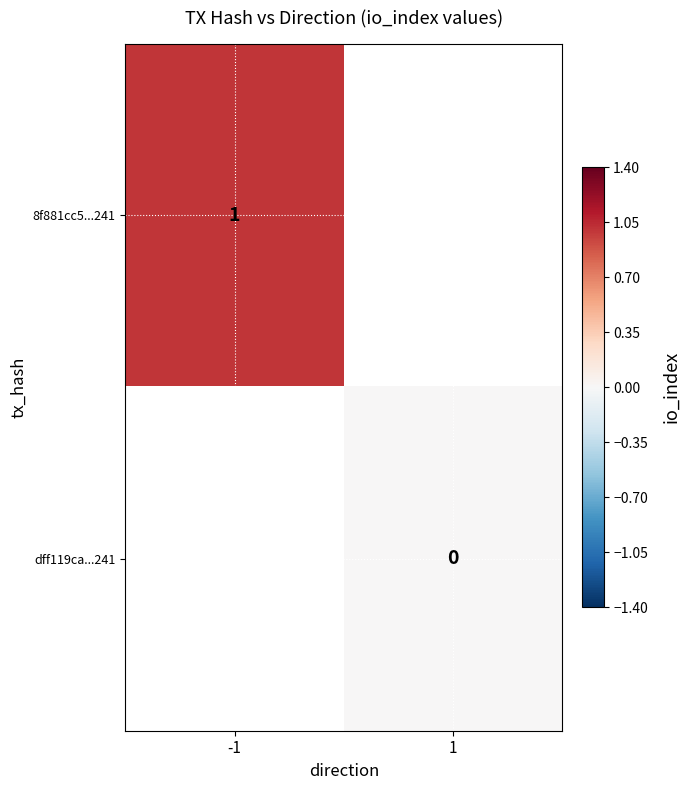

Which label corresponds to the largest value in the chart?

-1